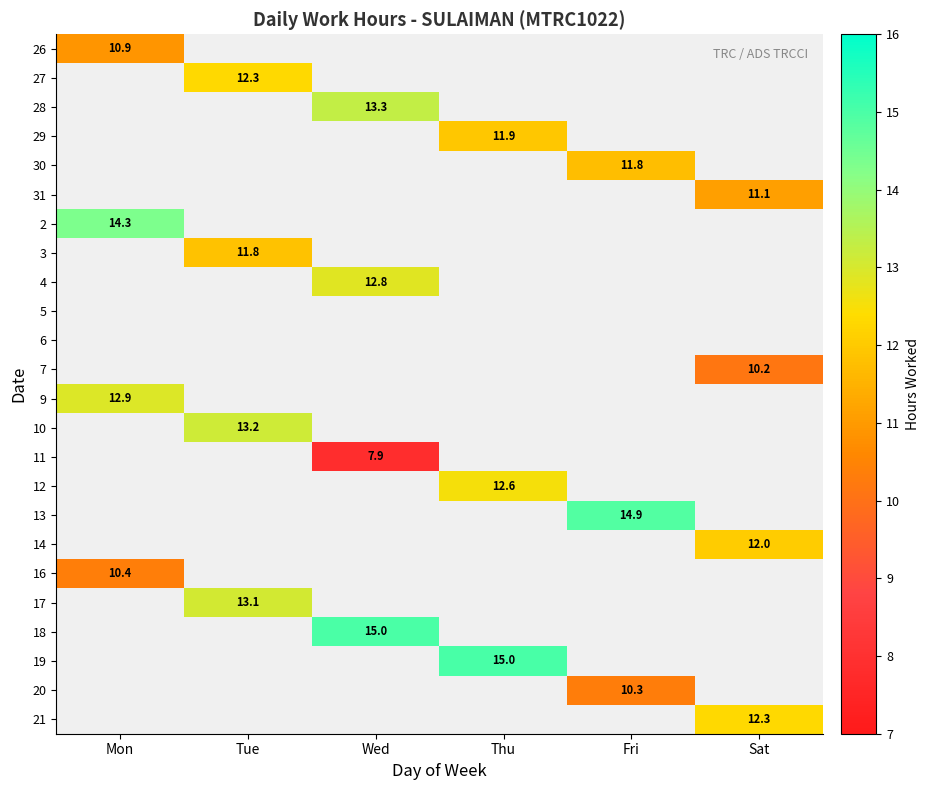

True or false: 27 has a value of 4.1 at Tue.

False